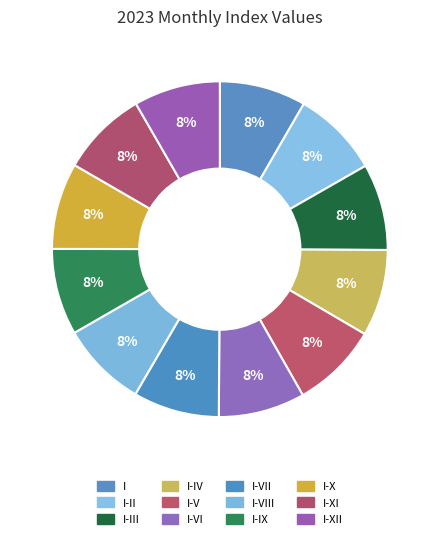

To the nearest percent, what is the combined percentage of I-II and I-XII?

17%